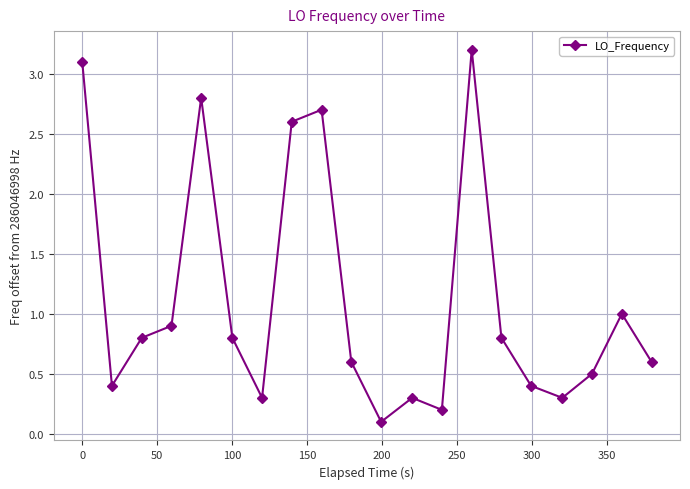

What is the maximum value shown in the chart?

3.2